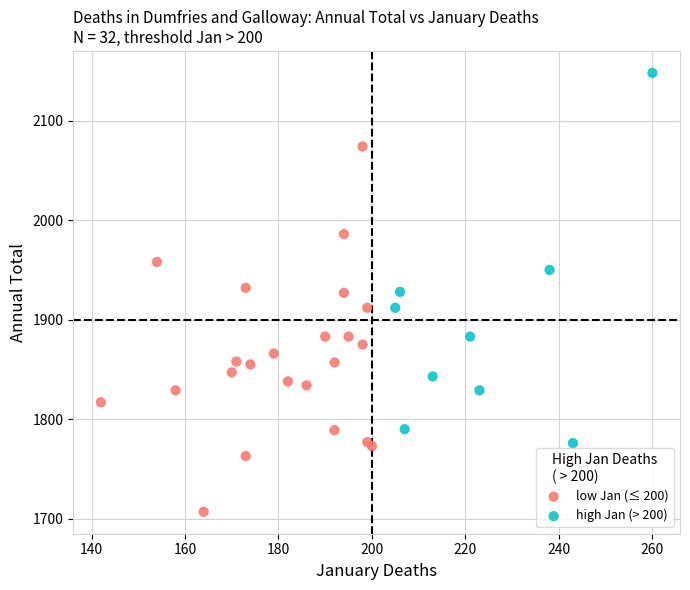

Which series contains the highest Y value?

high Jan (> 200)